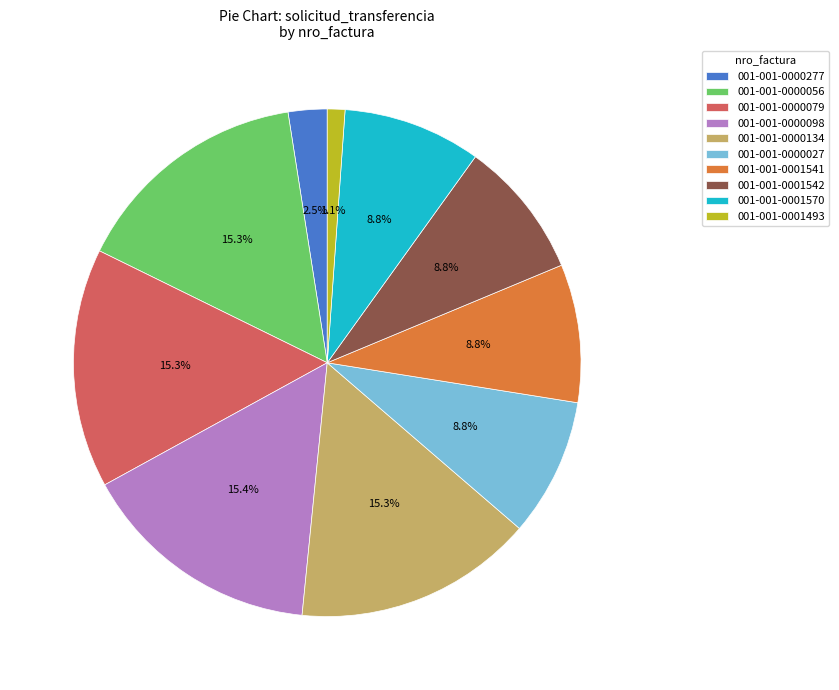

To the nearest percent, what is the difference between the 001-001-0001570 and 001-001-0001493 slice percentages?

8%